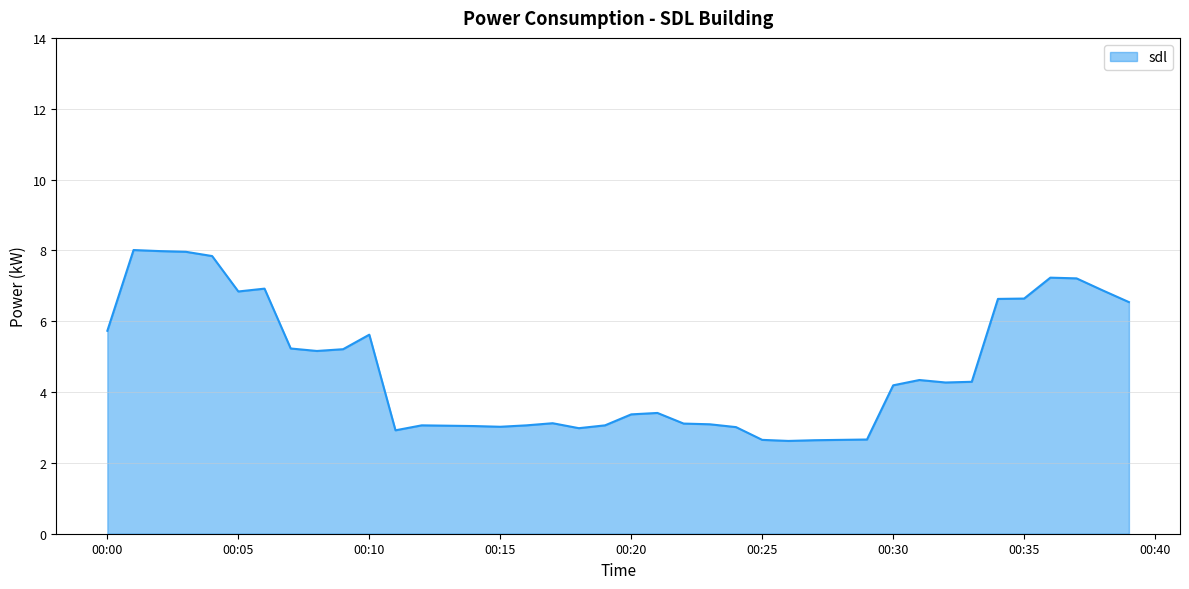

What is the minimum value shown in the chart?

2.6